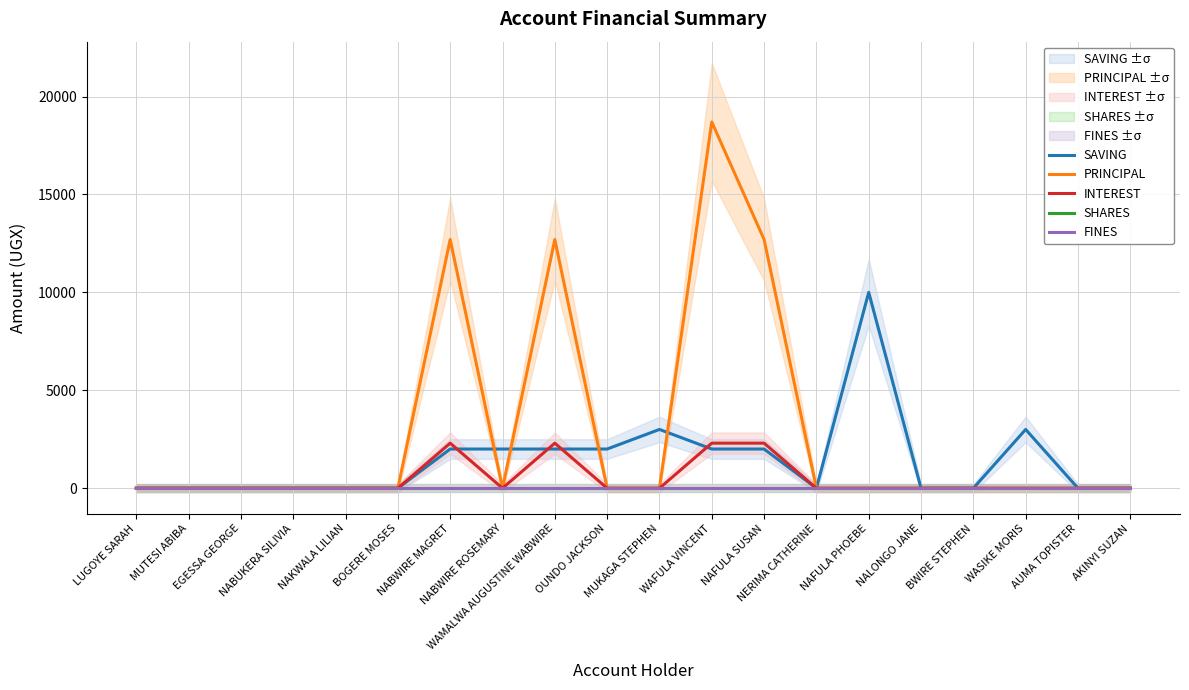

Which label corresponds to the largest value in the chart?

WAFULA VINCENT